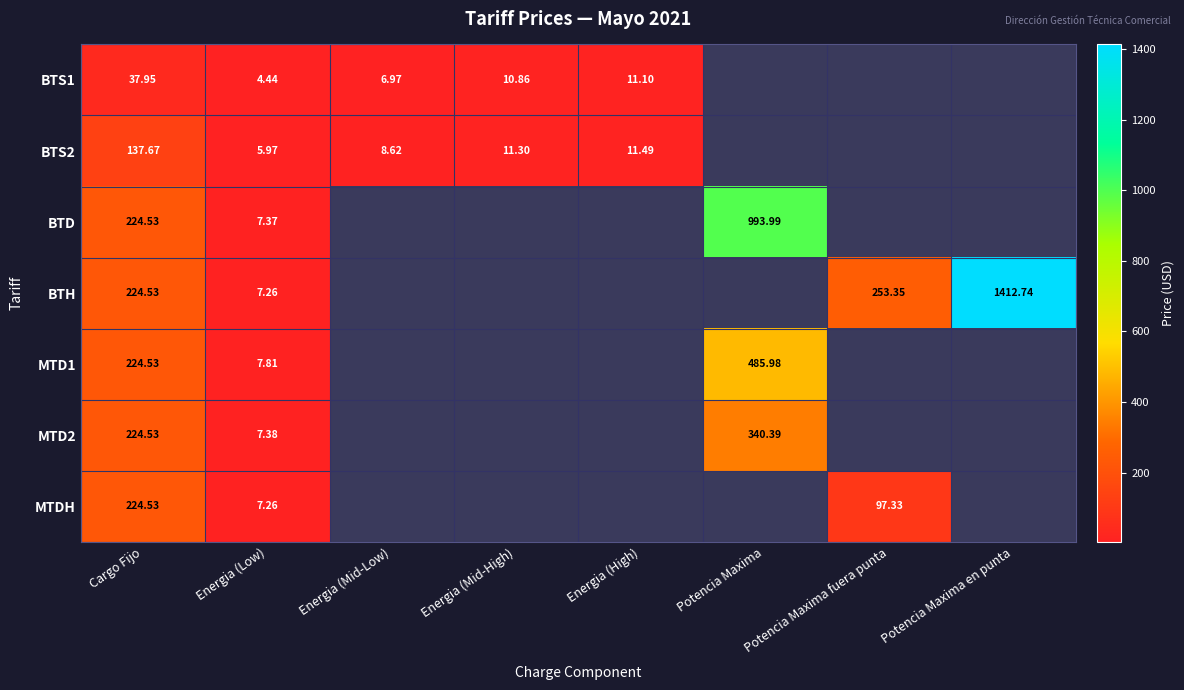

Is the value of BTS2 at Potencia Maxima greater than the value of MTD1 at Cargo Fijo?

No